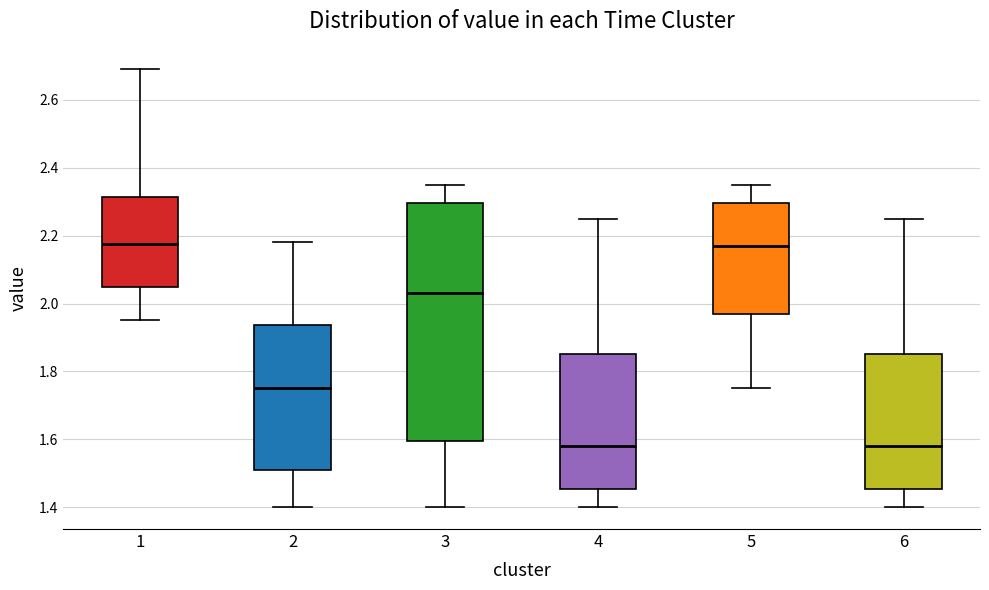

Reading left to right, read every box against the y-axis: the position of its median line, the range the box covers, and the ends of its whiskers. The values are not printed on the chart, so give them approximately, as read against the axis.

1: median 2.18, box 2.06 to 2.32, whiskers 1.96 to 2.70
2: median 1.76, box 1.52 to 1.94, whiskers 1.40 to 2.18
3: median 2.04, box 1.60 to 2.30, whiskers 1.40 to 2.36
4: median 1.58, box 1.46 to 1.86, whiskers 1.40 to 2.26
5: median 2.18, box 1.98 to 2.30, whiskers 1.76 to 2.36
6: median 1.58, box 1.46 to 1.86, whiskers 1.40 to 2.26